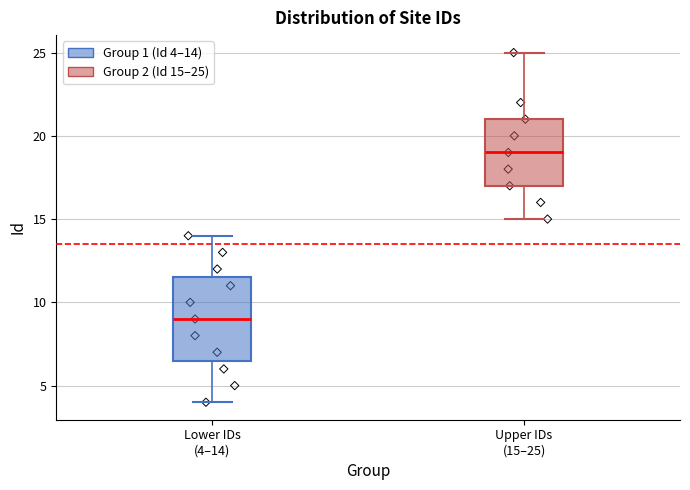

Where does the median line of the box for Upper IDs (15–25) sit on the y-axis? The values are not printed on the chart, so give them approximately, as read against the axis.

19.0